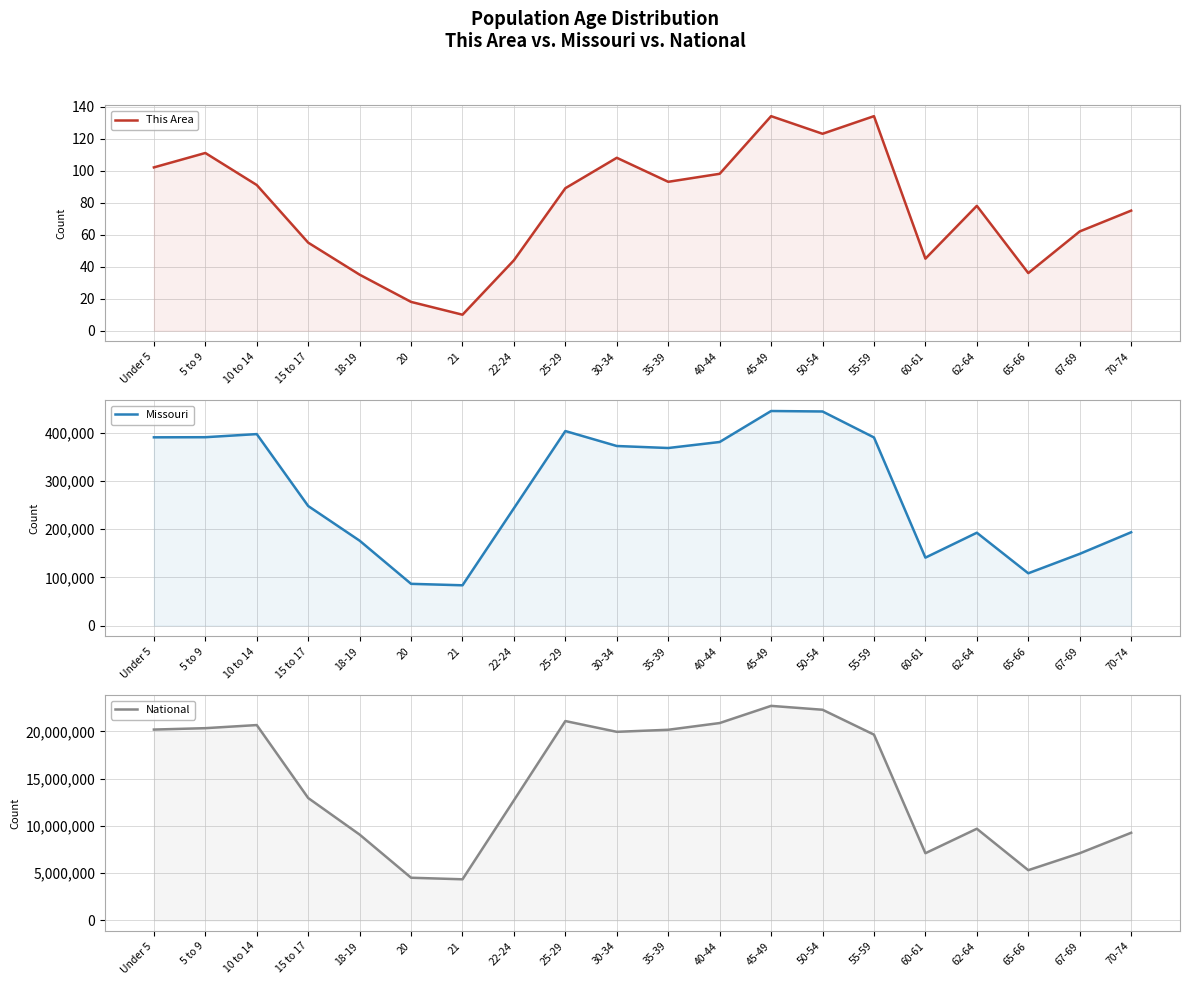

Rank the series at 15 to 17 from lowest to highest value.

This Area, Missouri, National